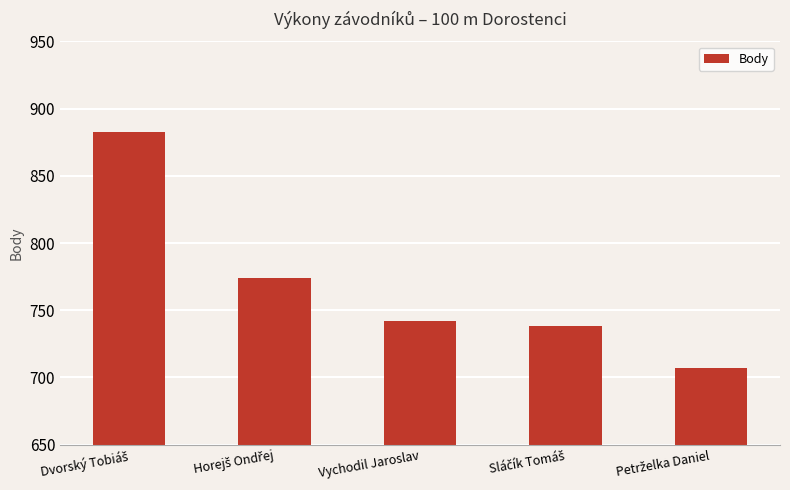

What is the smallest value displayed?

707